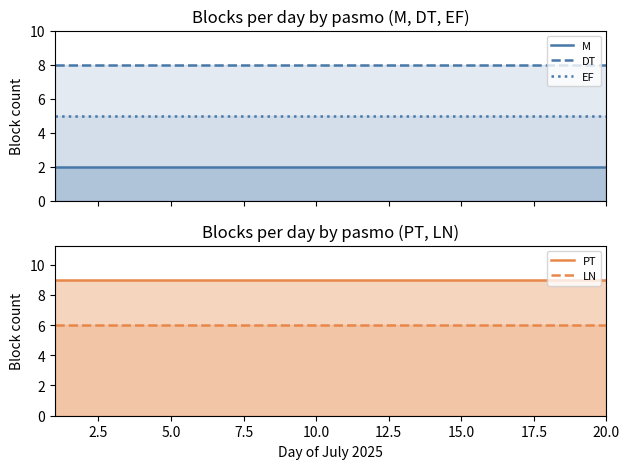

What are all the series names shown in the legend?

M, DT, EF, PT, LN